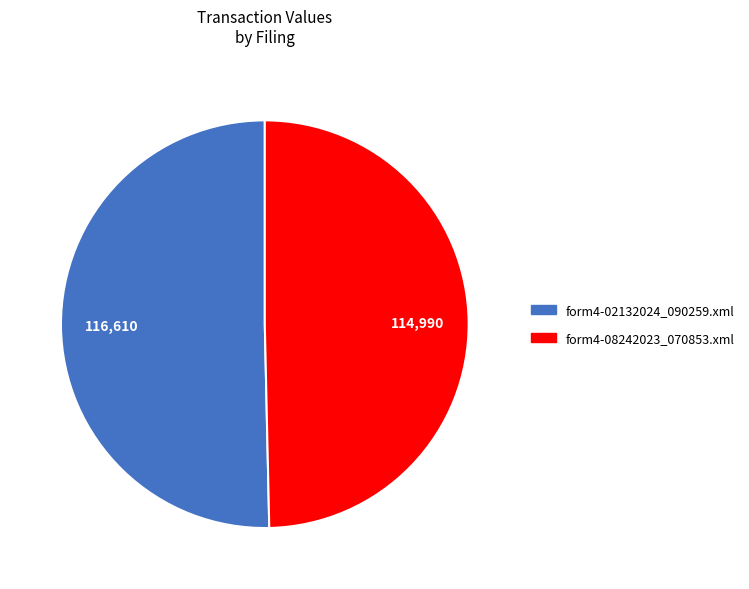

The form4-08242023_070853.xml slice represents 50% of the pie. True or false?

True